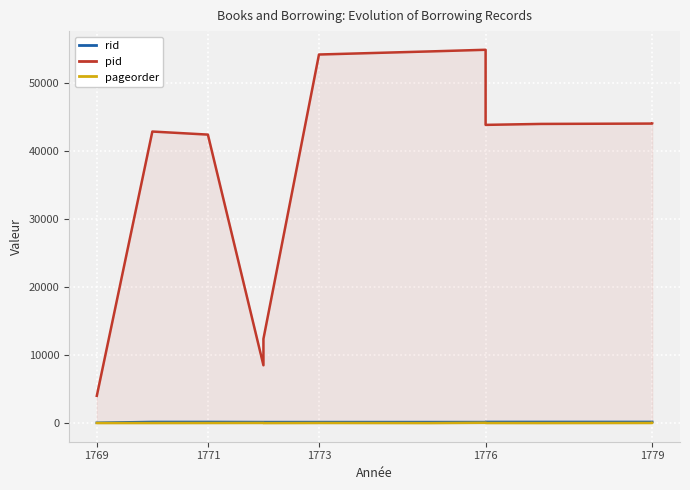

What is the lowest value of the rid series?

43